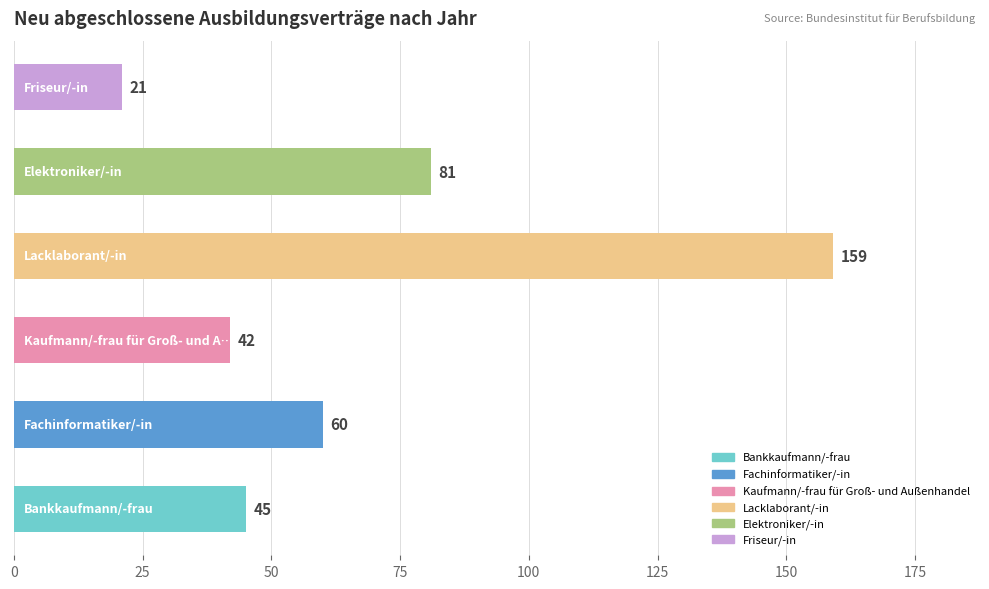

What is the minimum value shown in the chart?

21